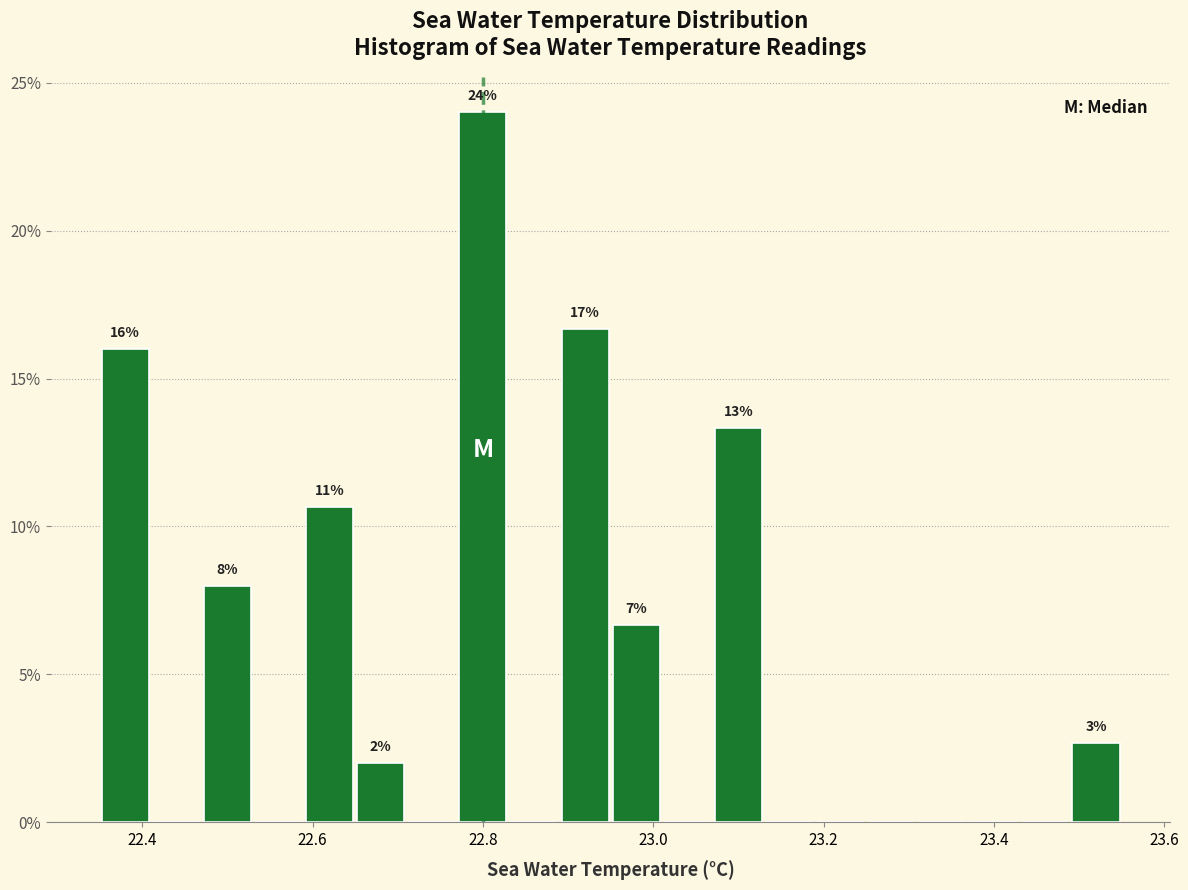

Read against the x-axis, roughly where is the centre of the tallest bar?

22.80